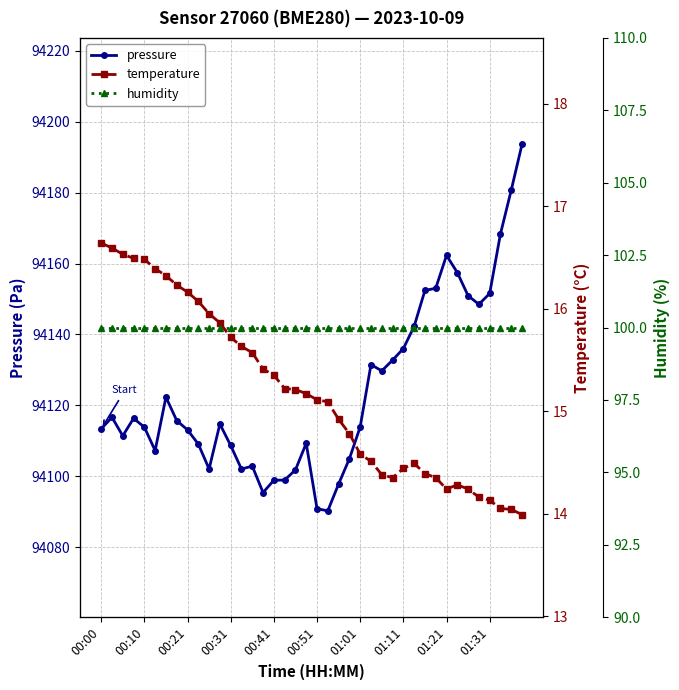

How many values in the temperature series are below 15?

18